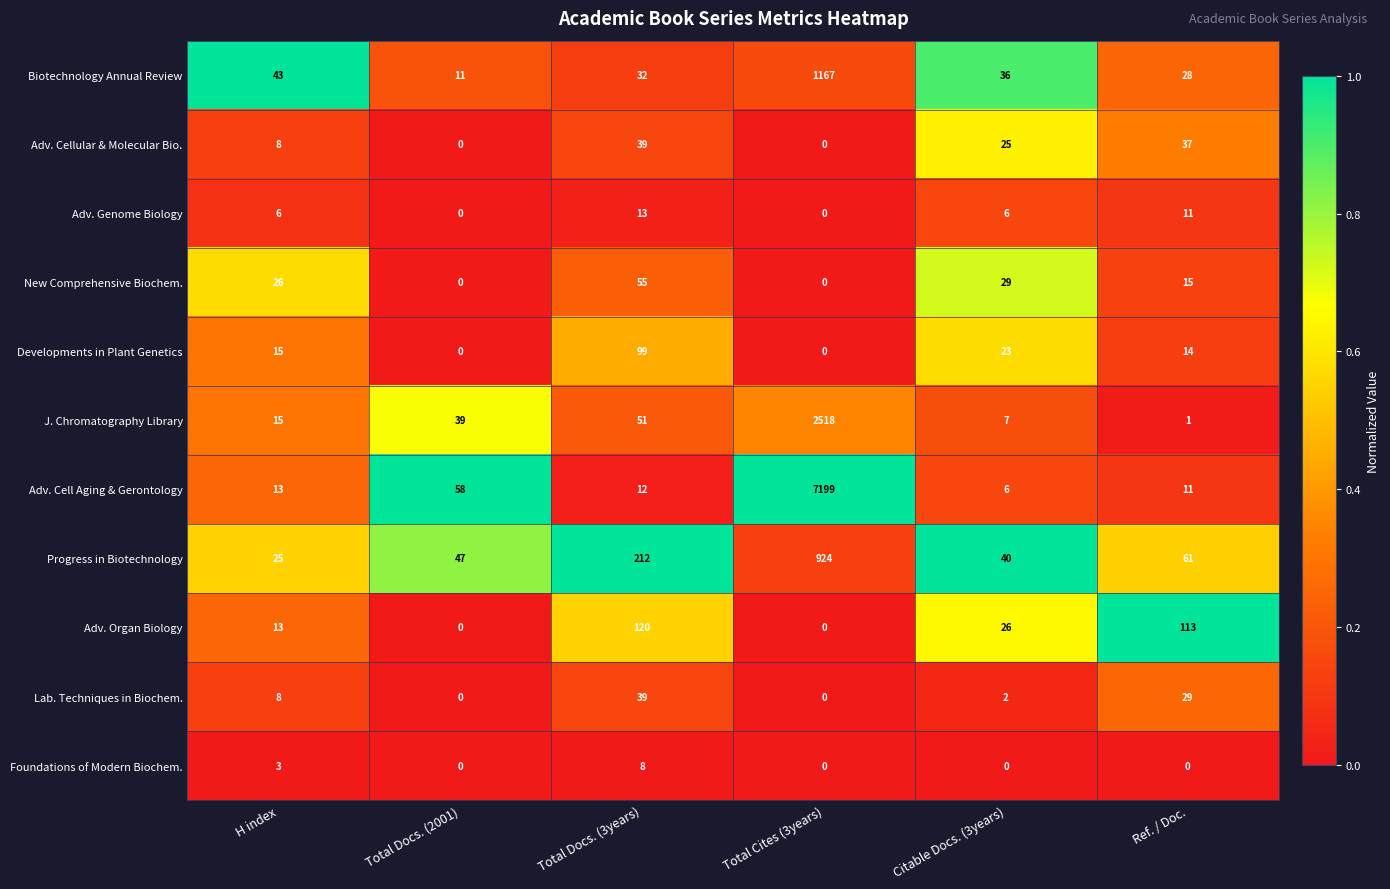

At which label does J. Chromatography Library reach its peak?

Total Cites (3years)